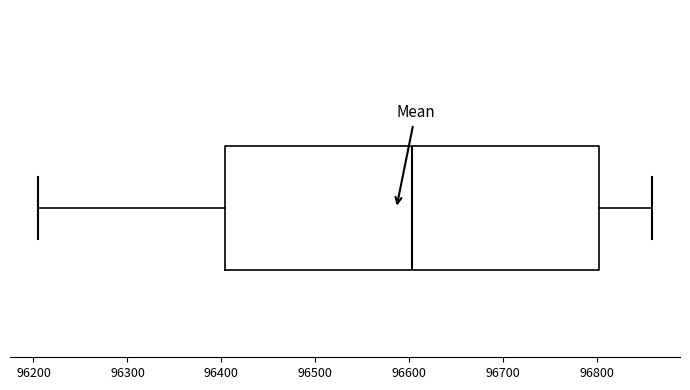

Transcribe this box plot: give where the median line is, the range the box spans, and where the two whiskers end, as read against the x-axis. The values are not printed on the chart, so give them approximately, as read against the axis.

median 96600, box 96400 to 96800, whiskers 96210 to 96860